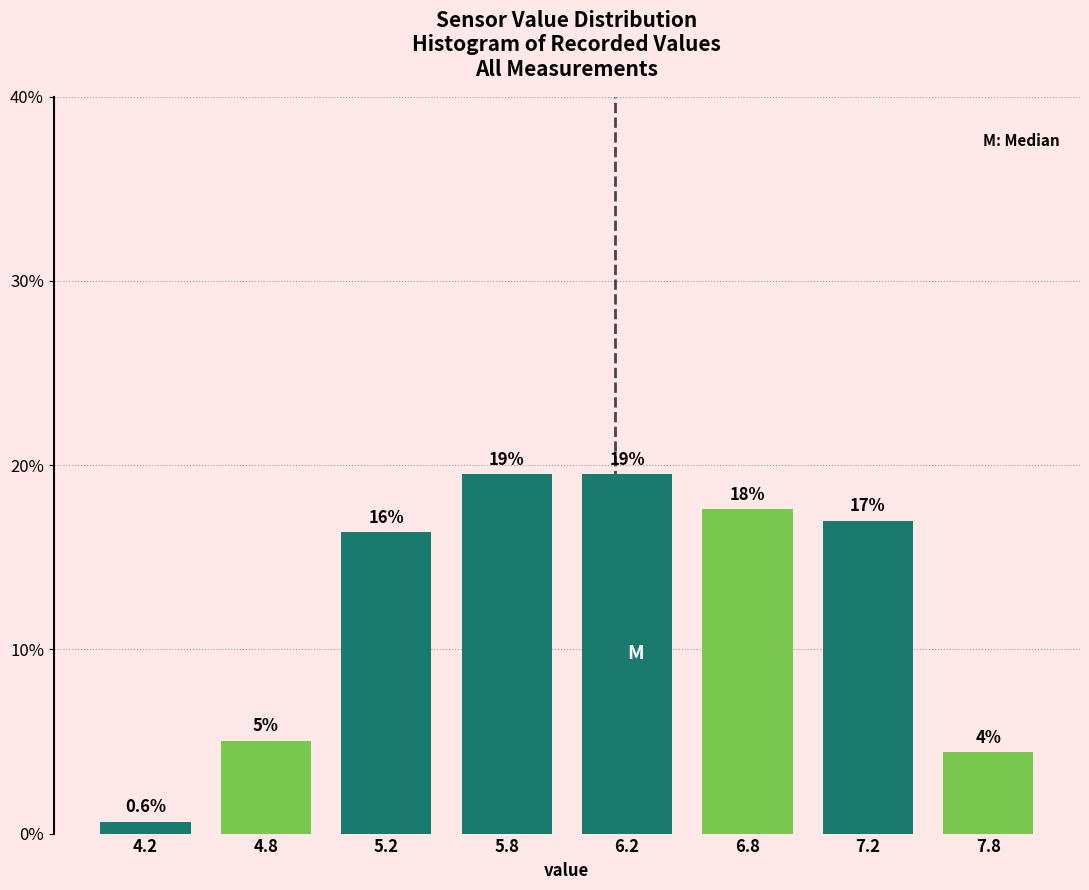

Does the chart contain any negative values?

No